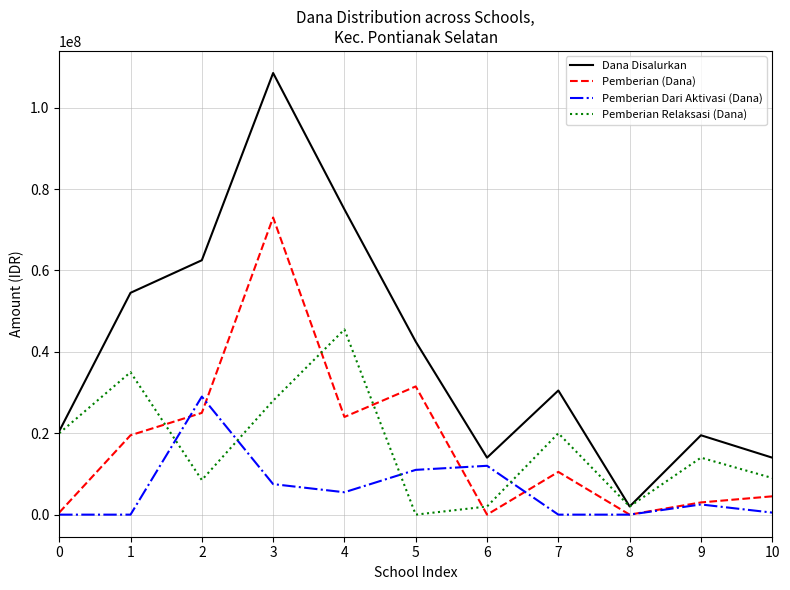

Is it true that Pemberian Relaksasi (Dana) equals 2000000 at 6?

True